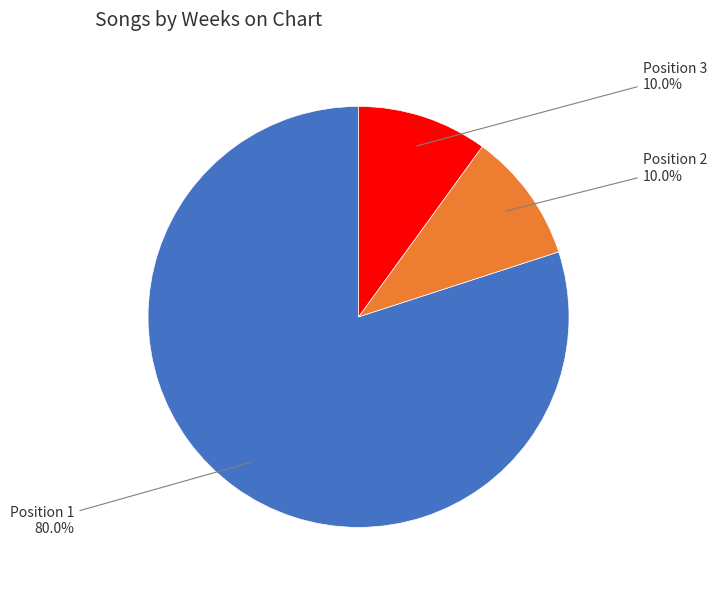

What is the total percentage of Position 1 and Position 2?

90.0%